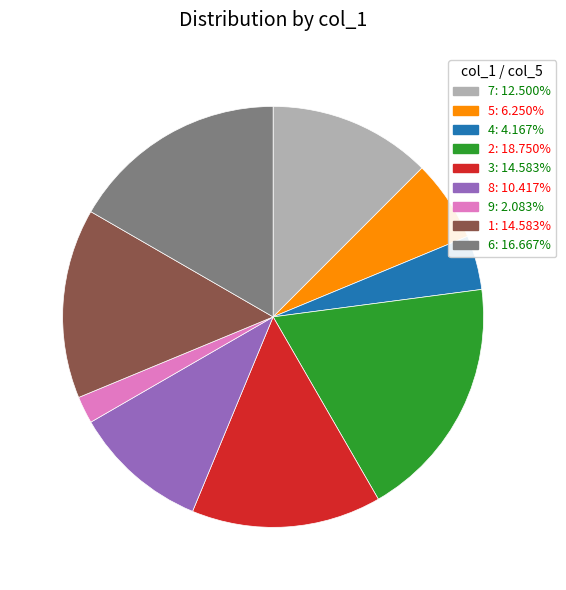

What is the largest slice in the pie chart?

2